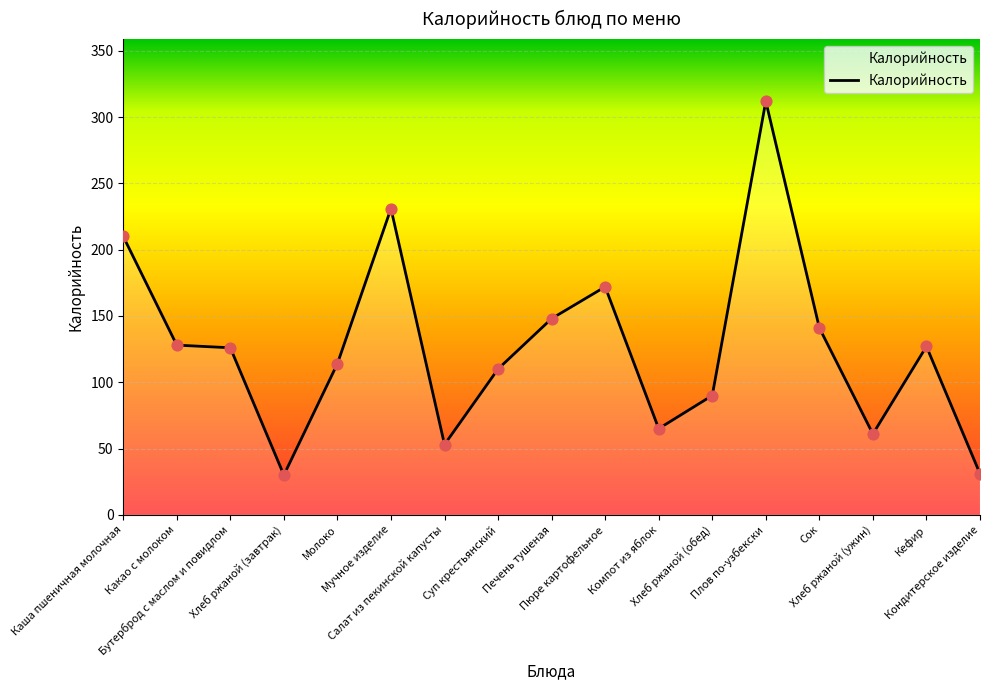

Between Кефир and Хлеб ржаной (ужин), which is larger?

Кефир